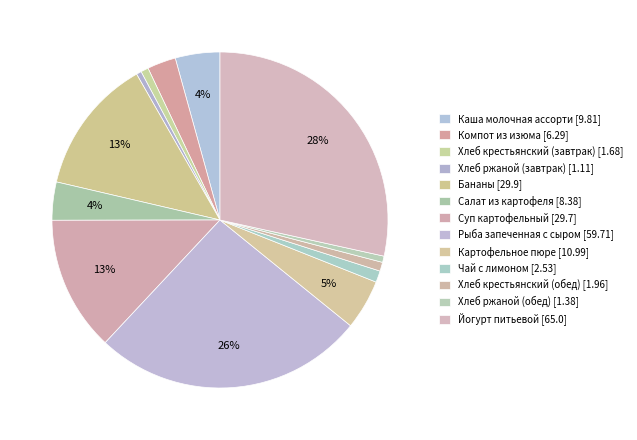

How many slices are in this pie chart?

13